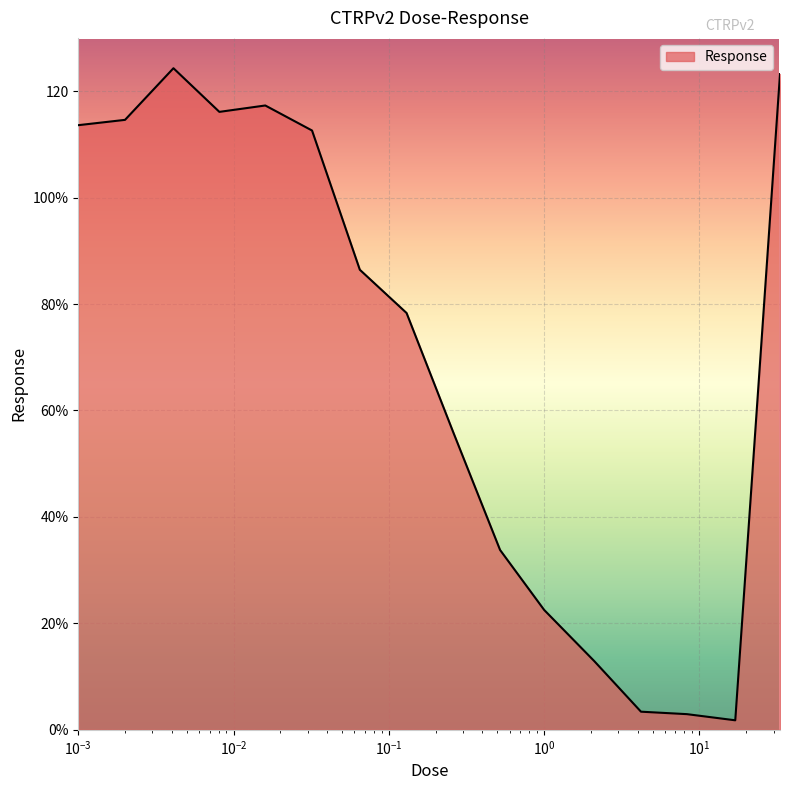

Does the chart display data point markers on the line(s)?

No